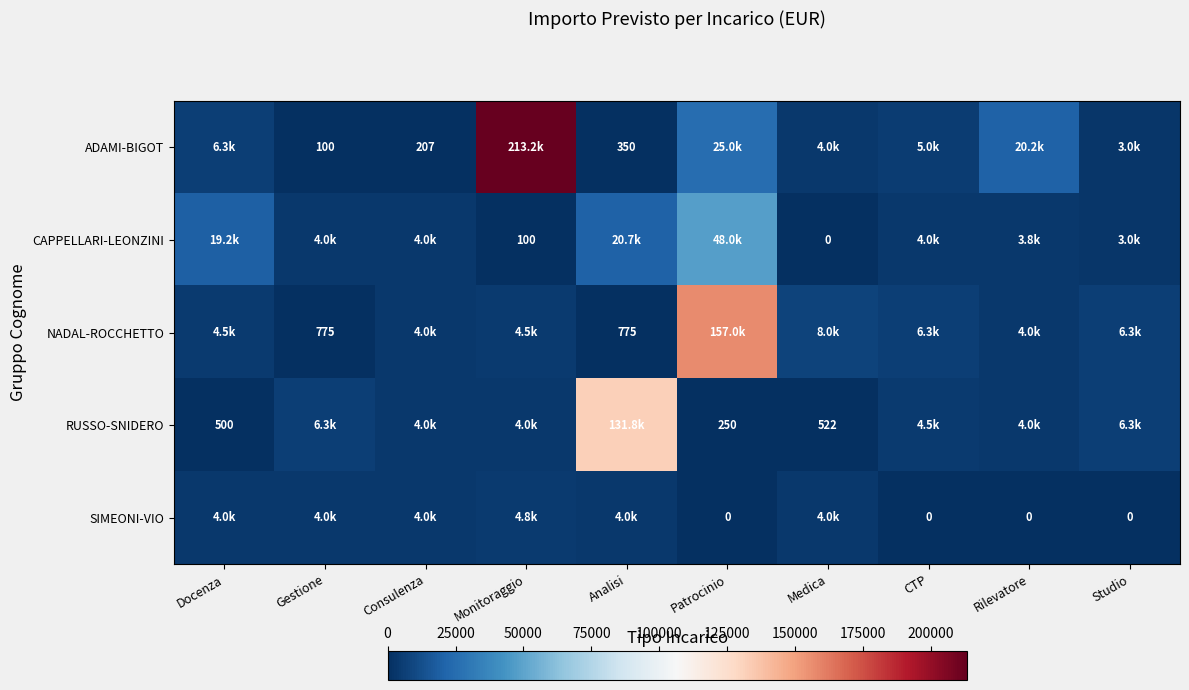

How many data points does each series have?

10